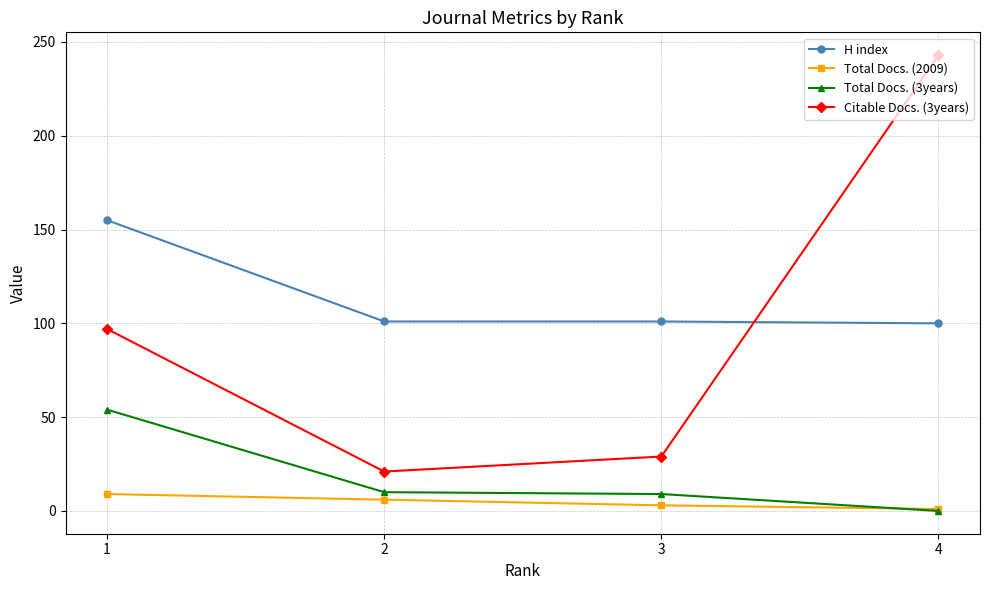

The value of Total Docs. (3years) at 4 is -25. True or false?

False